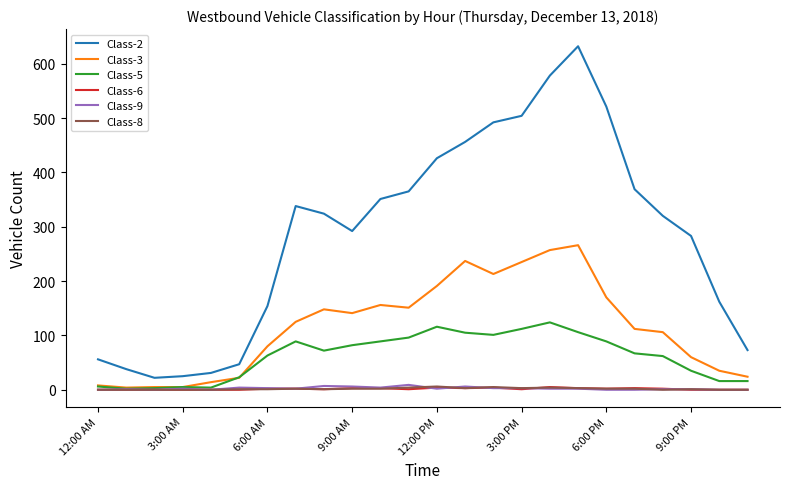

What is the sum of all Class-8 values?

42